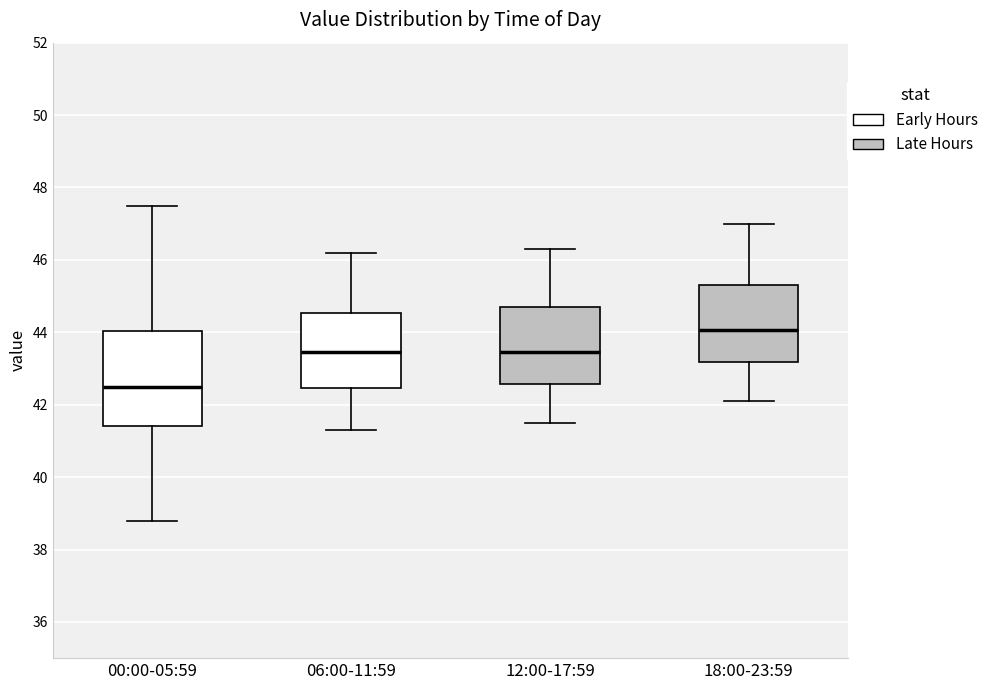

Reading left to right, read every box against the y-axis: the position of its median line, the range the box covers, and the ends of its whiskers. The values are not printed on the chart, so give them approximately, as read against the axis.

00:00-05:59: median 42.6, box 41.4 to 44.0, whiskers 38.8 to 47.6
06:00-11:59: median 43.4, box 42.4 to 44.6, whiskers 41.4 to 46.2
12:00-17:59: median 43.4, box 42.6 to 44.8, whiskers 41.6 to 46.4
18:00-23:59: median 44.0, box 43.2 to 45.4, whiskers 42.2 to 47.0